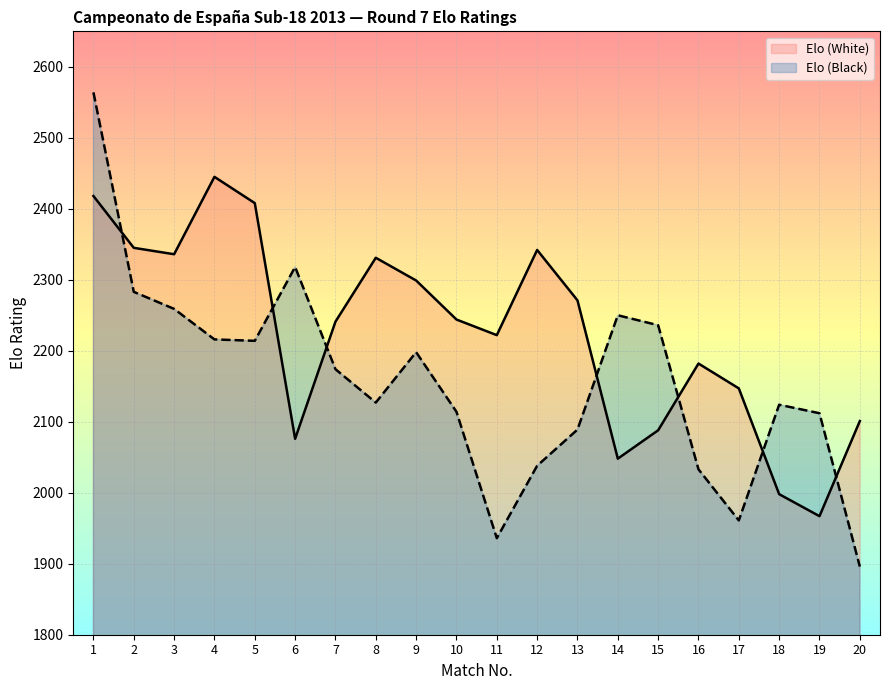

How many lines are shown in the chart?

2